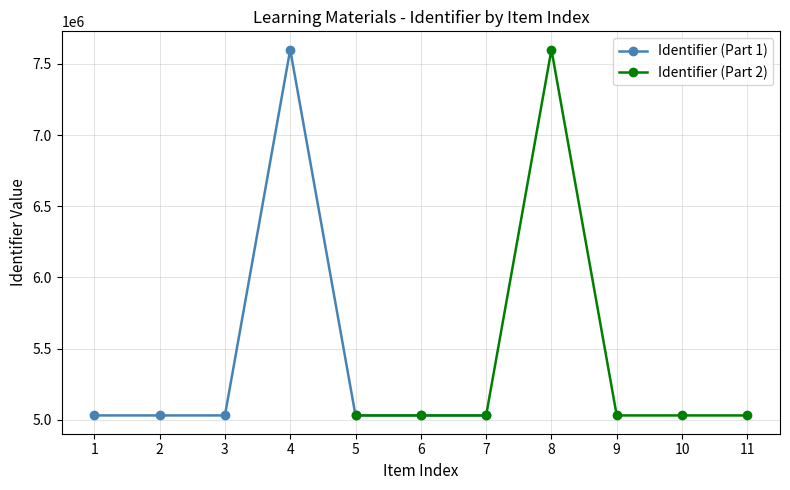

What is the sum of all Identifier (Part 2) values?

37784324